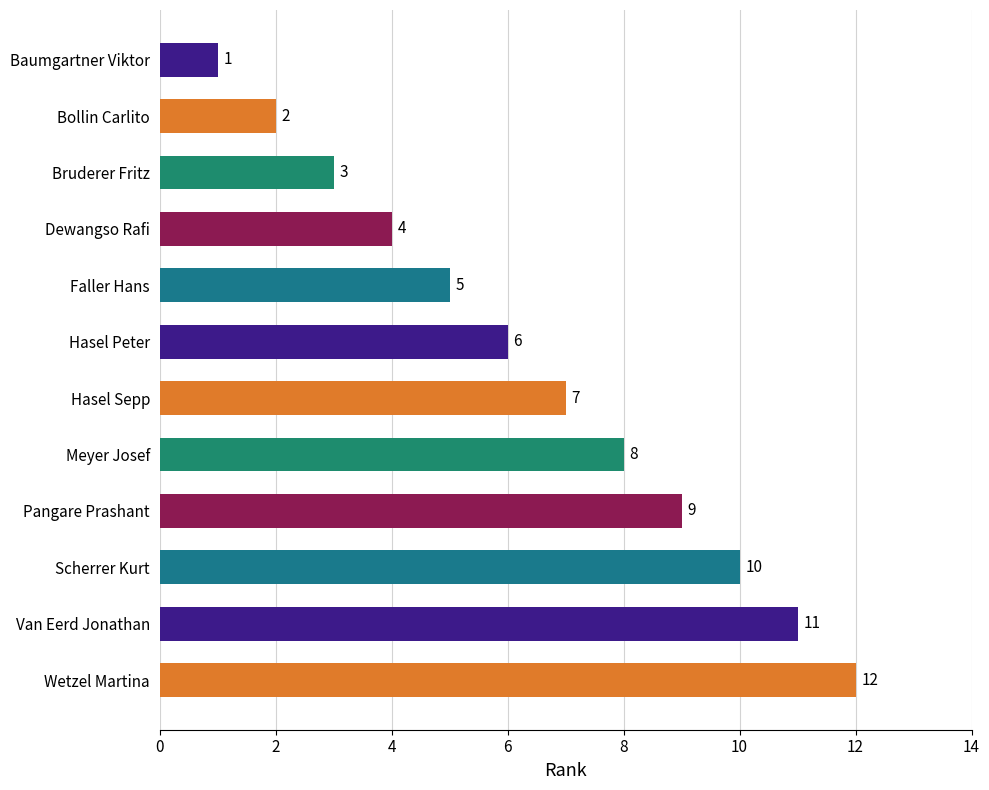

The value at Van Eerd Jonathan is 5. True or false?

False